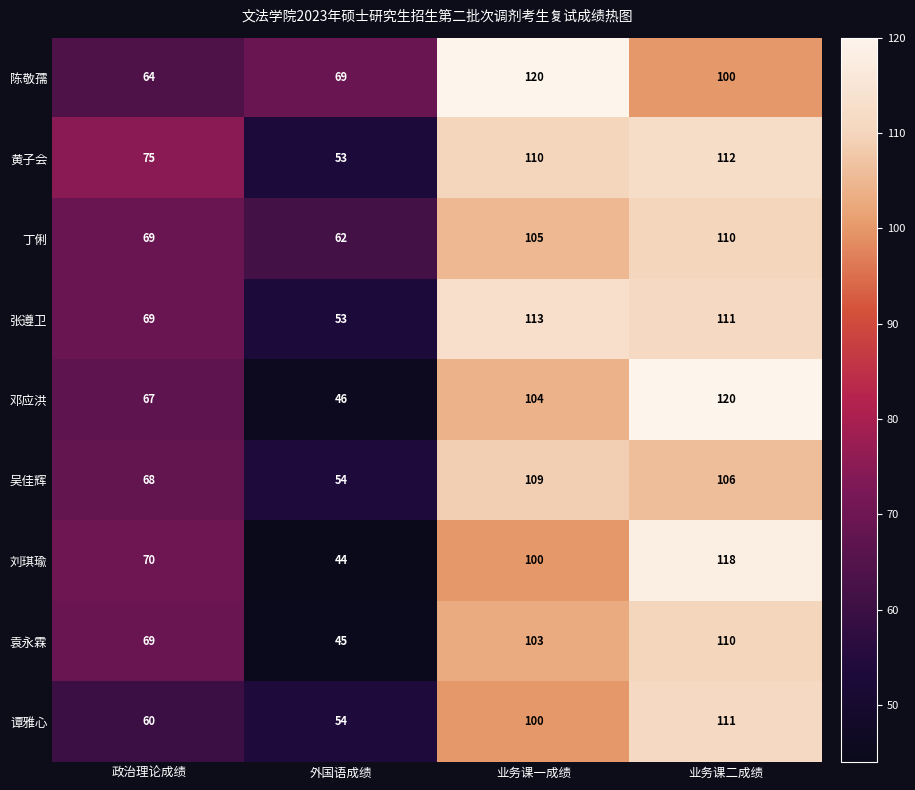

What is the difference between the maximum and minimum values in the 邓应洪 series?

74